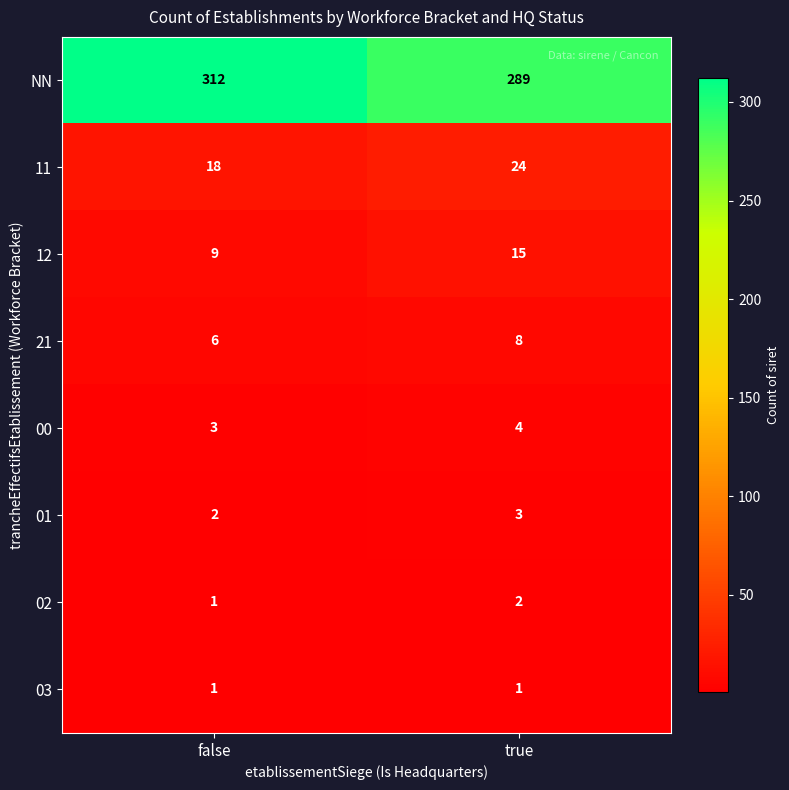

Rank the categories by 12 value from highest to lowest.

true, false